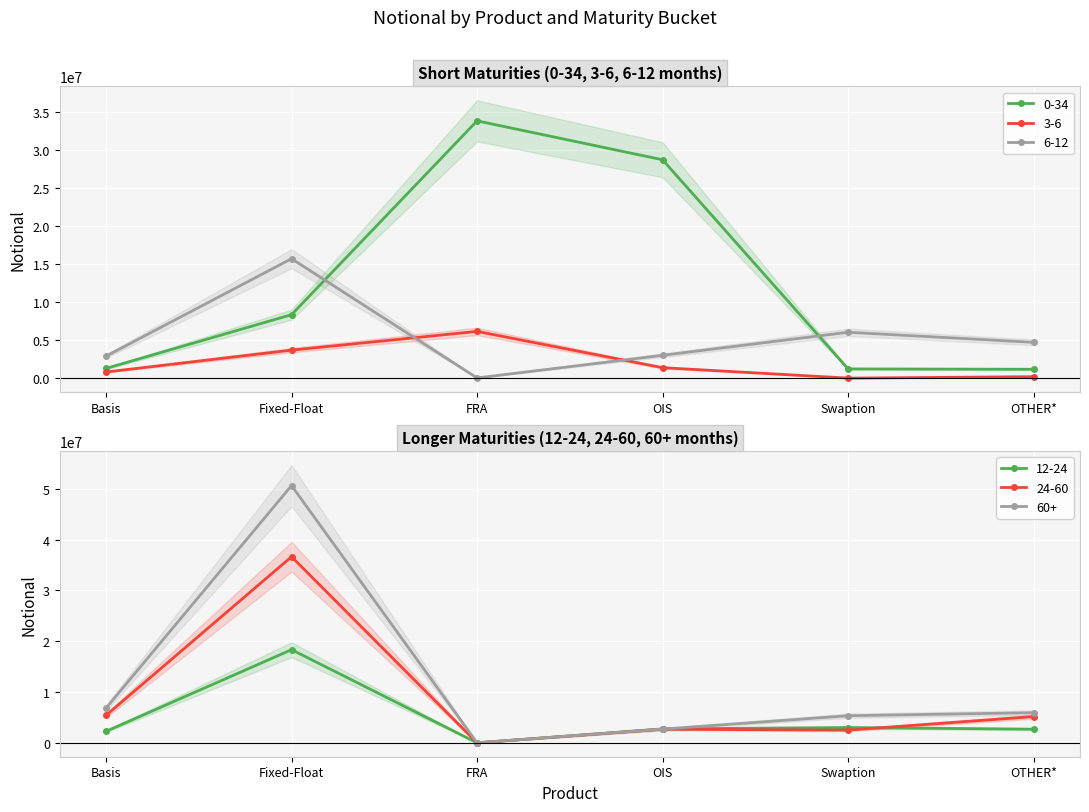

What is the sum of all 3-6 values?

12205466